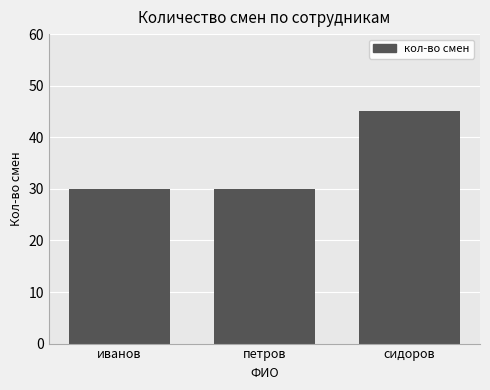

How many data points does each series have?

3